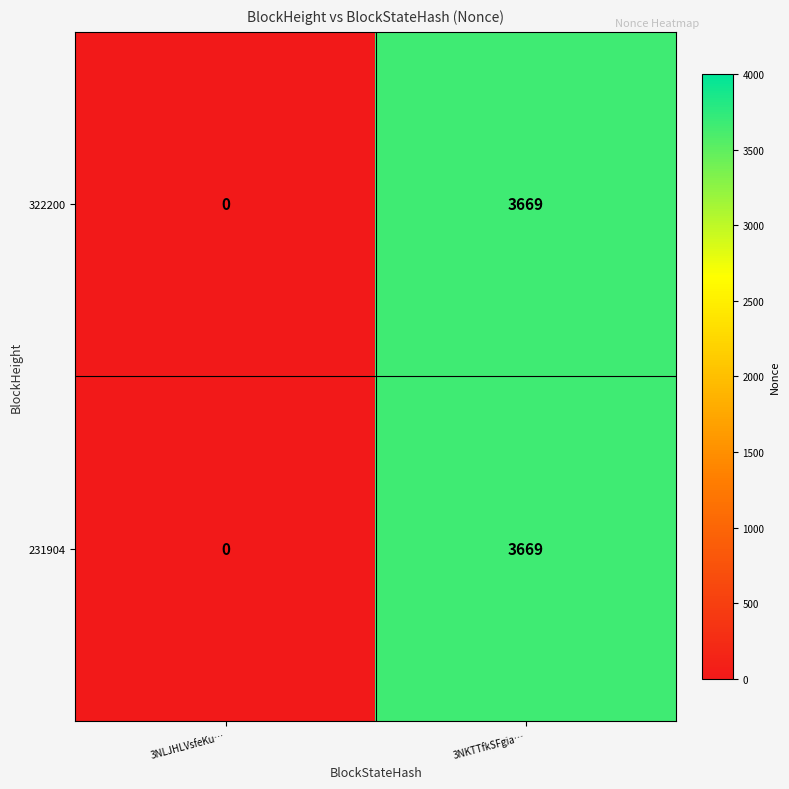

True or false: 322200 has a value of 3669 at 3NKTTfkSFgia….

True